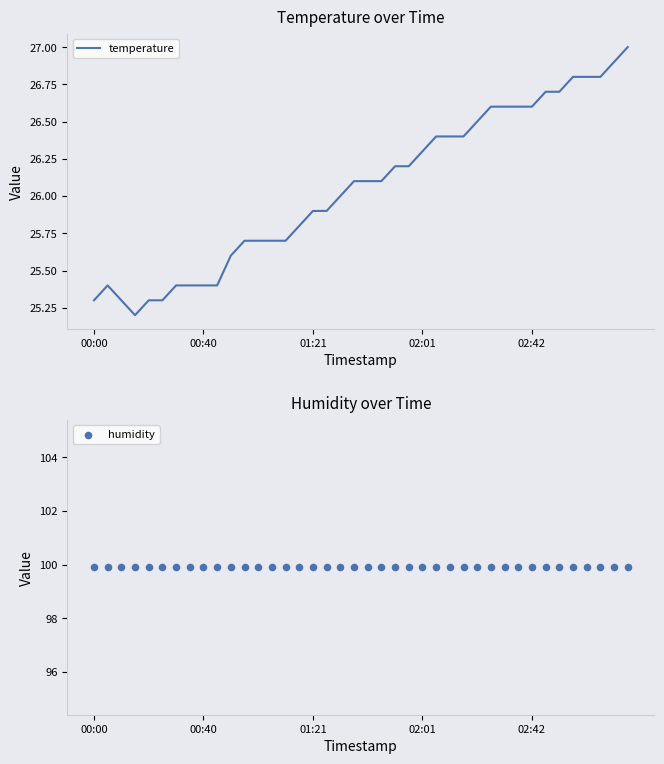

Which series reaches the minimum Y coordinate?

temperature